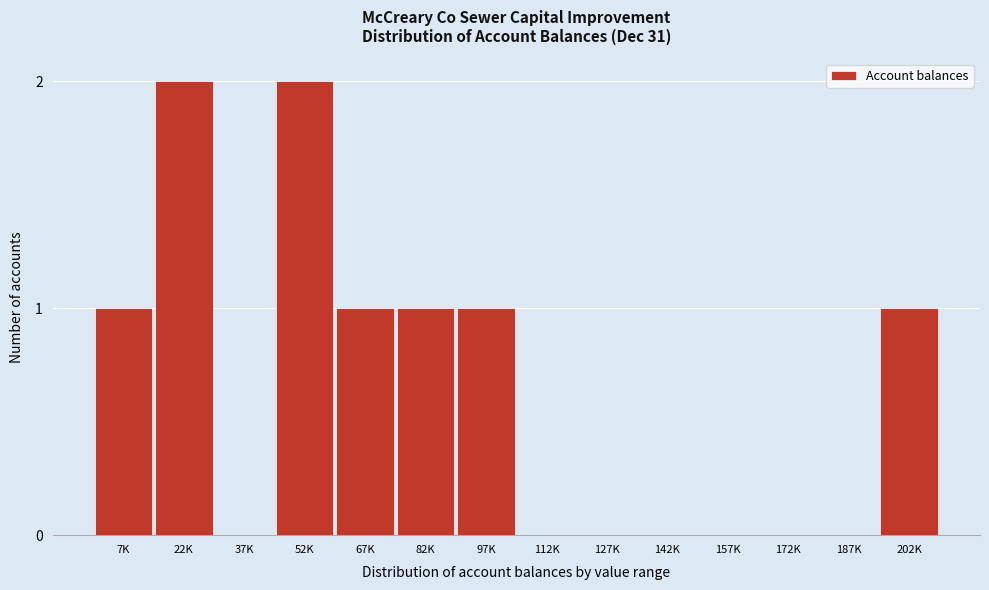

Reading left to right, list all the values displayed in this chart.

7K=1	22K=2	37K=0	52K=2	67K=1	82K=1	97K=1	112K=0	127K=0	142K=0	157K=0	172K=0	187K=0	202K=1